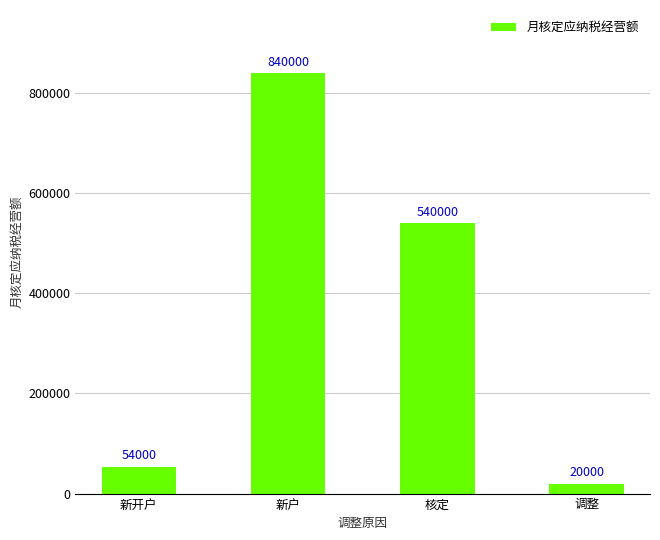

What position from the left is 新户?

2